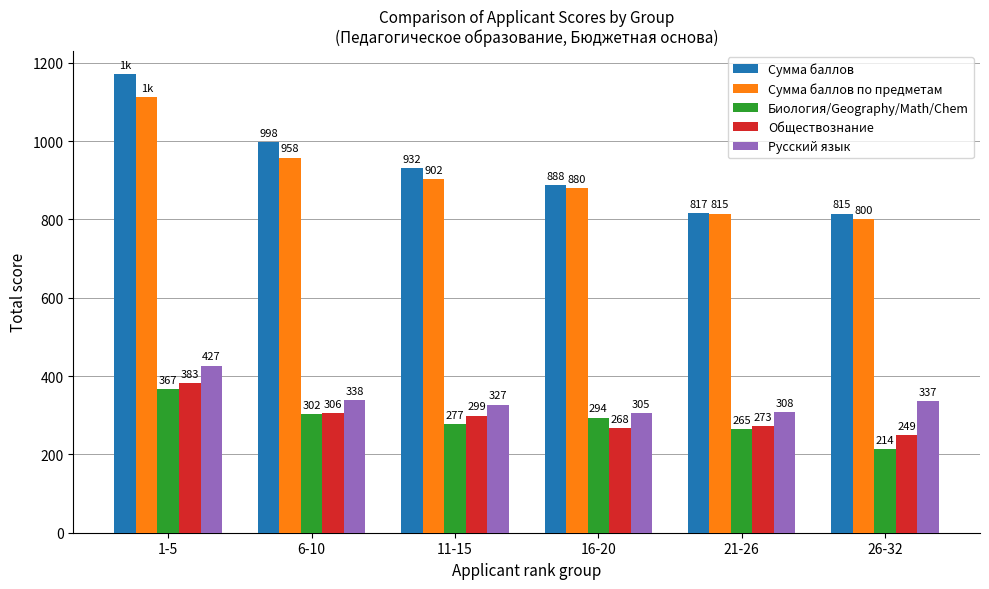

What is the sum of all Сумма баллов values?

5622